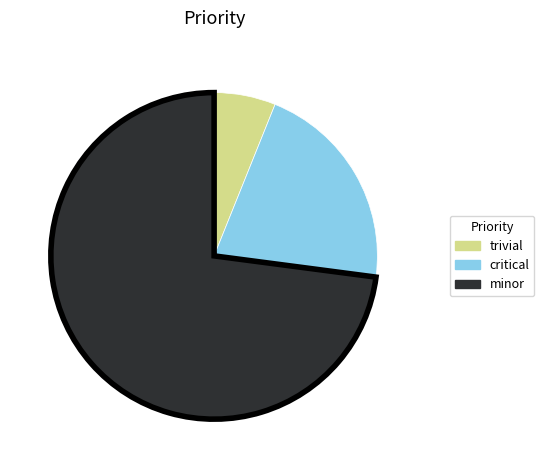

The trivial slice represents 1% of the pie. True or false?

False